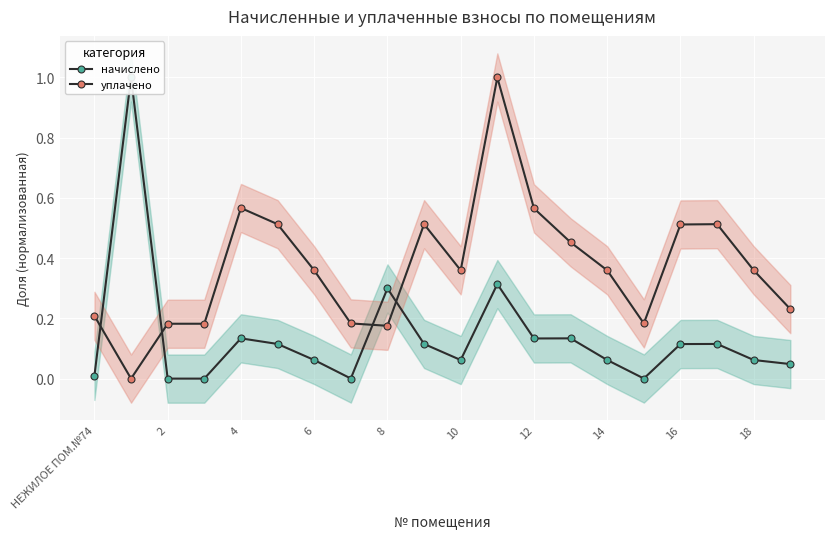

How many times do начислено and уплачено cross each other?

4